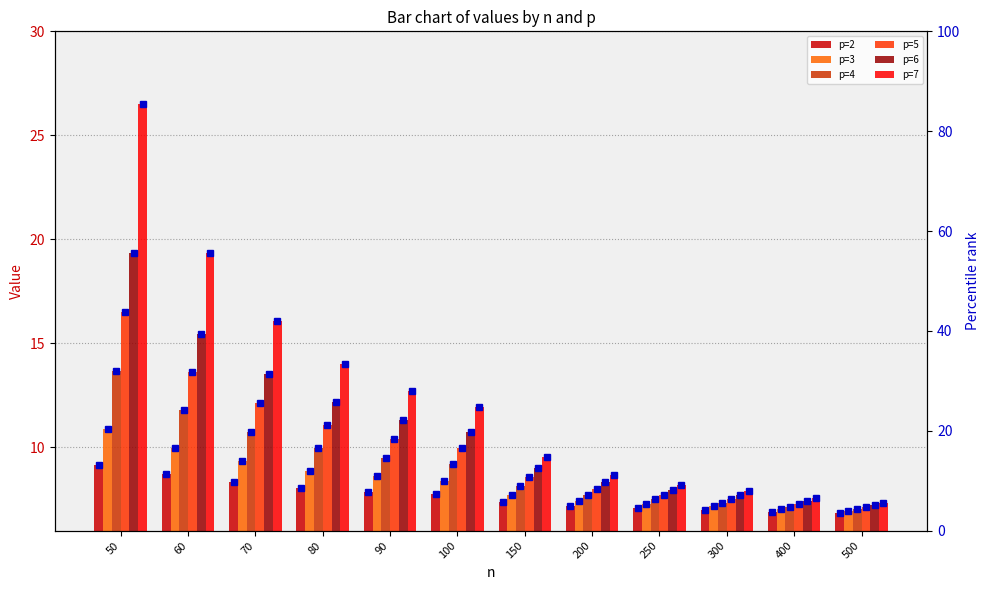

Where is p=2 nearest to the value 7?

300